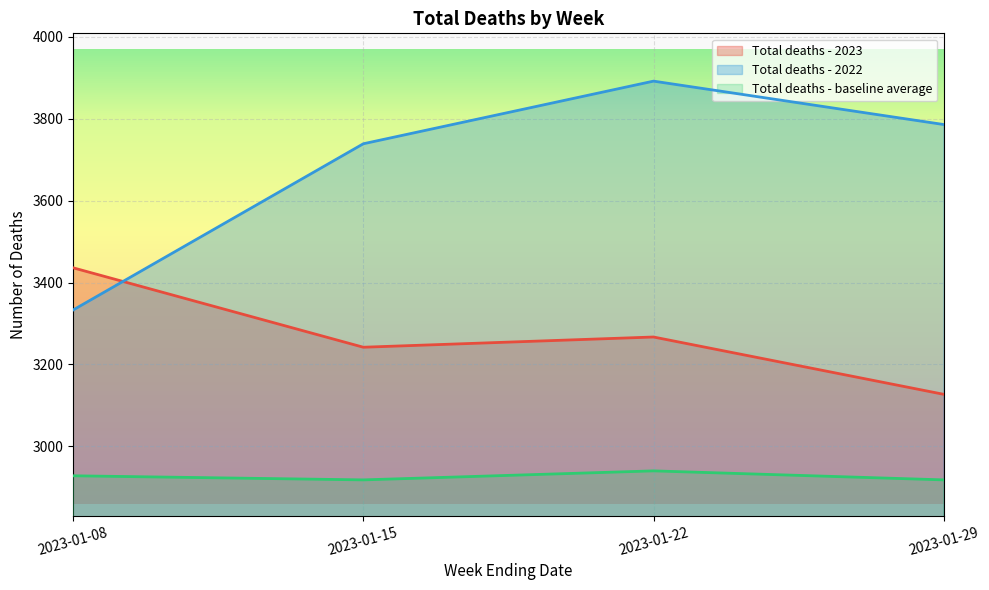

In Total deaths - 2022, how many points are higher than both neighbors (excluding endpoints)?

1